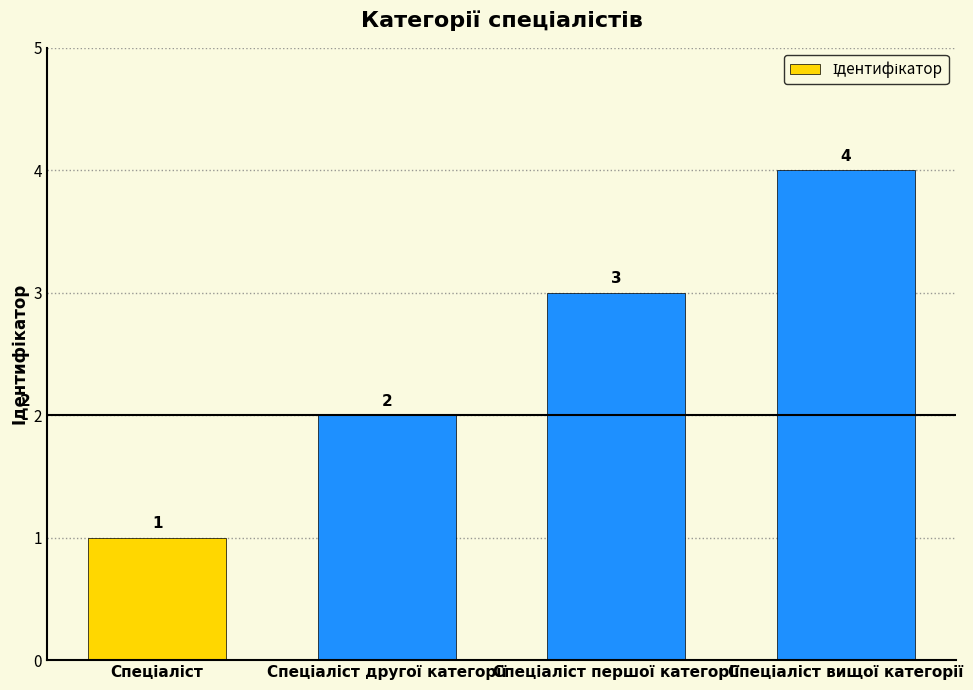

What is the greatest value displayed?

4